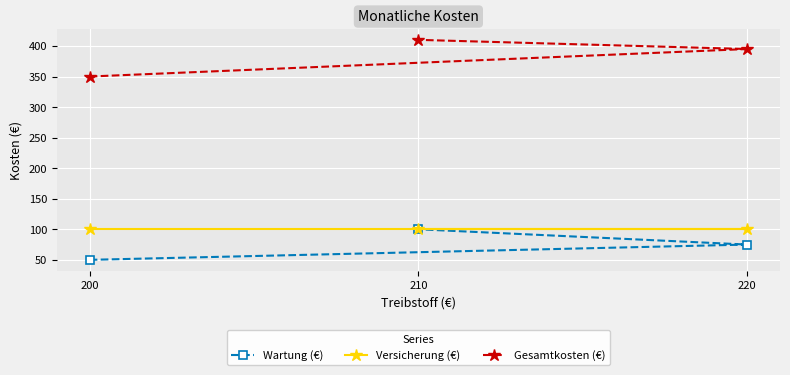

Which series has the largest total across all categories?

Gesamtkosten (€)